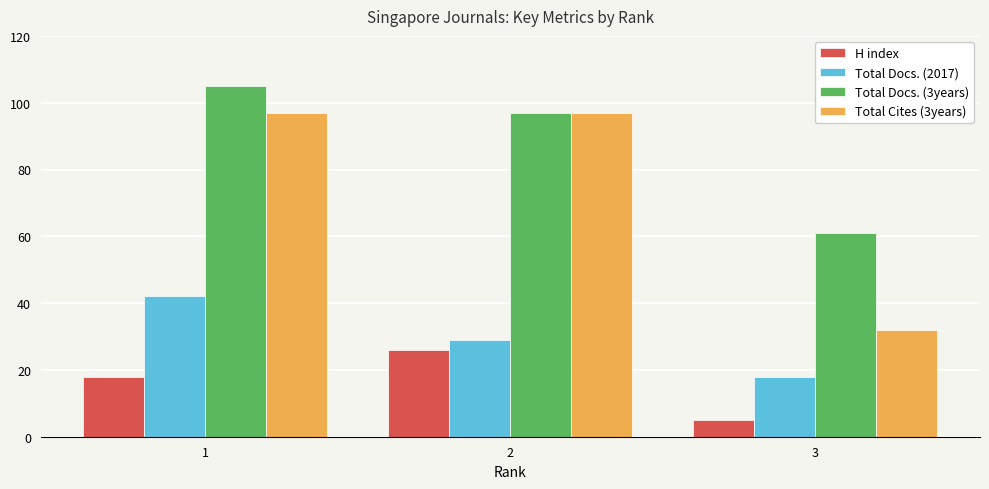

Which series changed the most between 1 and 2?

Total Docs. (2017)